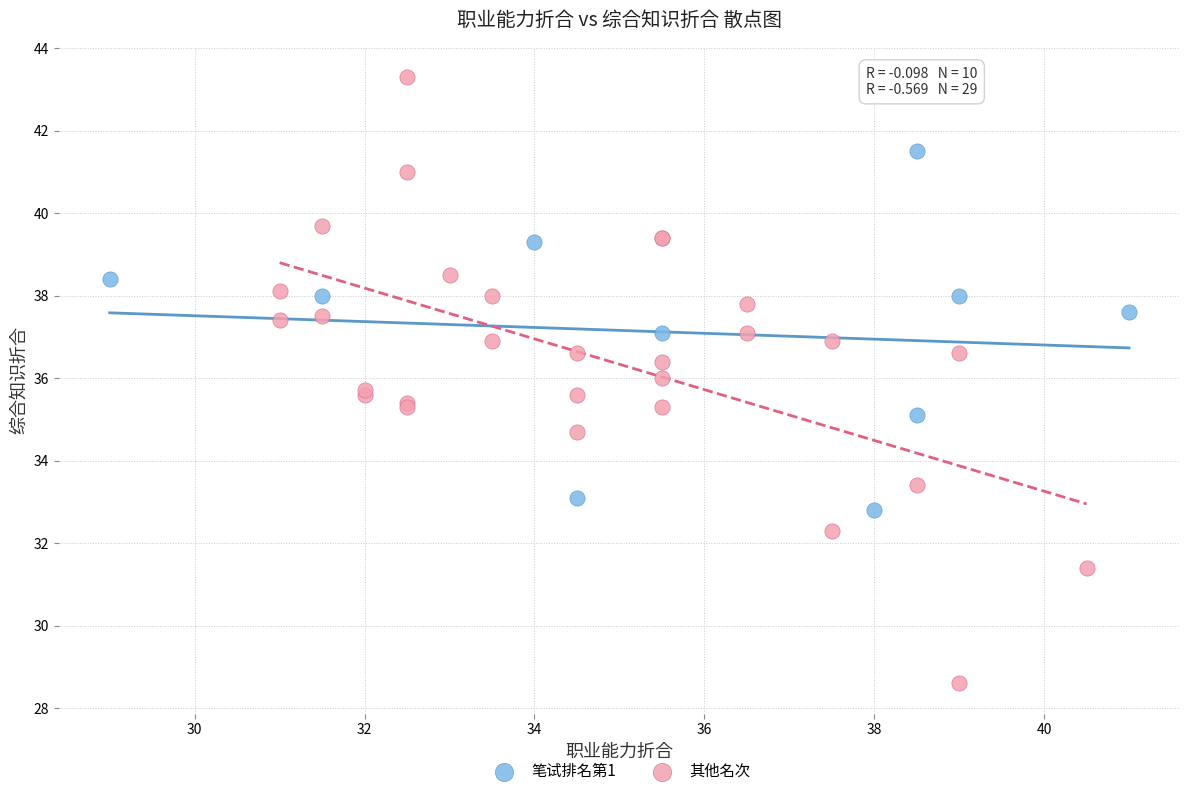

Which series contains the lowest Y value?

其他名次